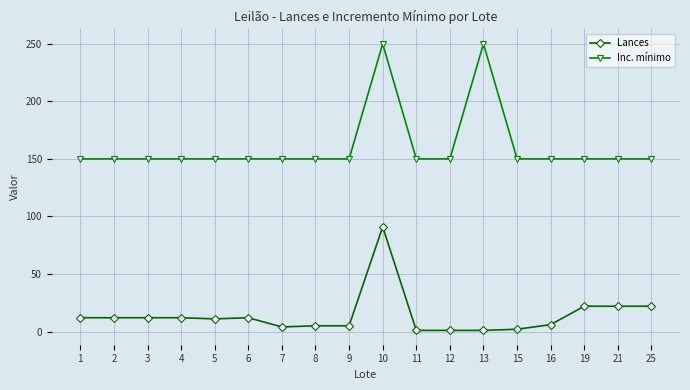

Count the number of data series in this chart.

2